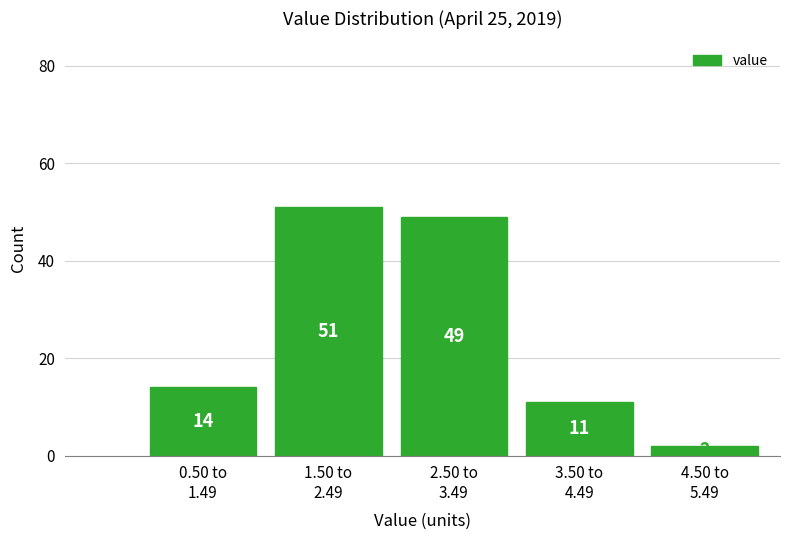

Reading left to right, list all the values displayed in this chart.

14	51	49	11	2